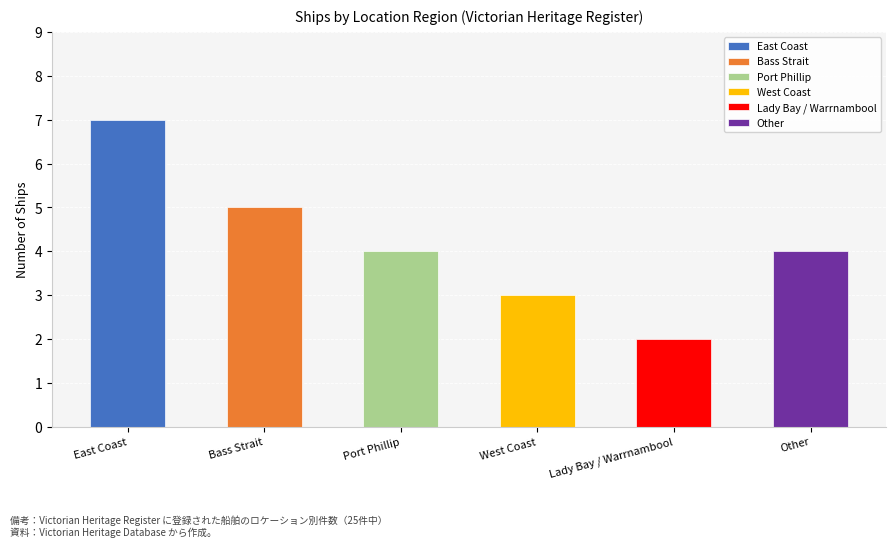

What is the sum of the values at East Coast and Lady Bay / Warrnambool?

9